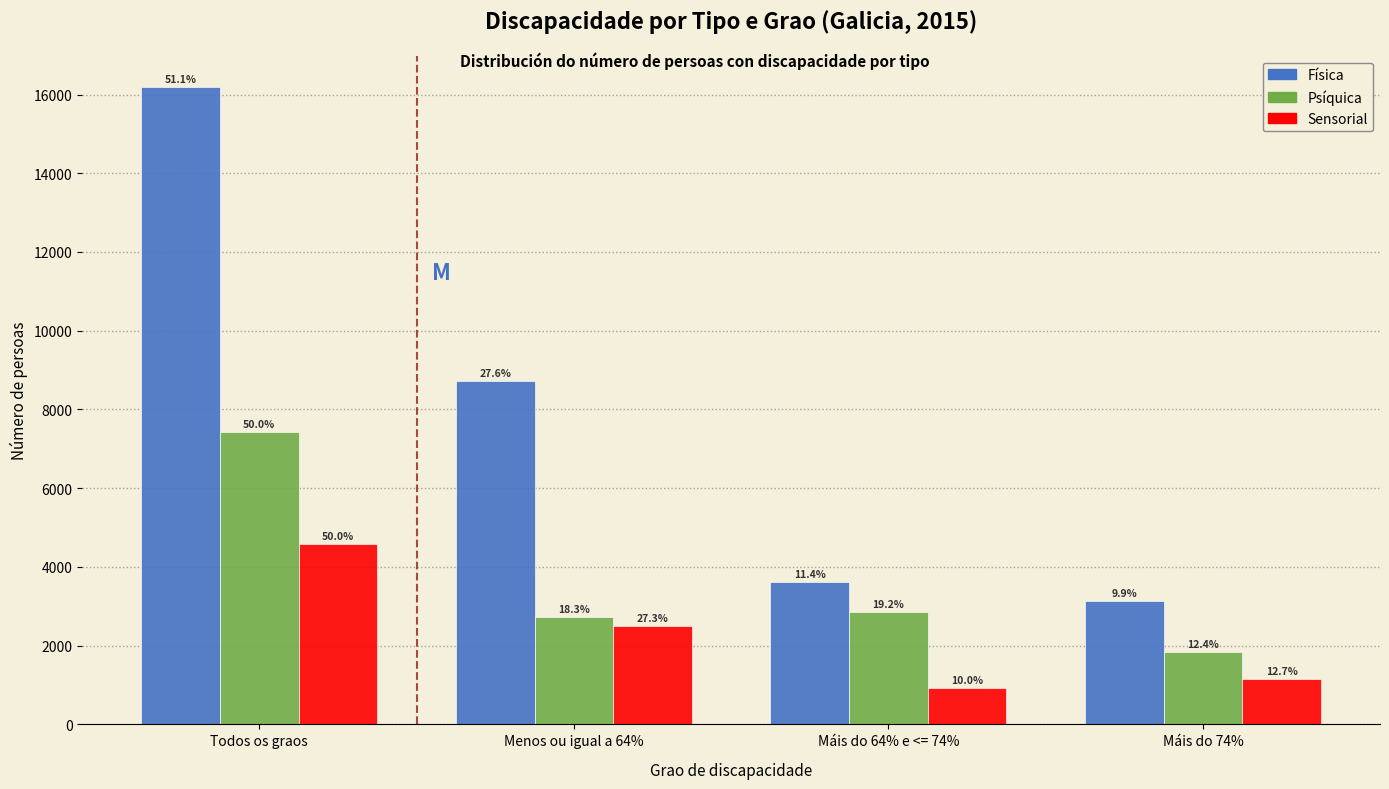

What are all the series names shown in the legend?

Física, Psíquica, Sensorial